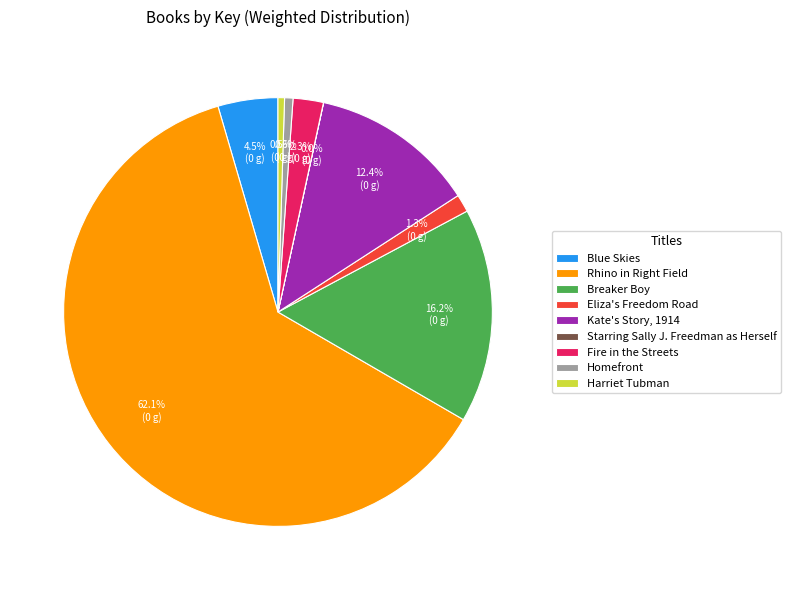

To the nearest percent, what is the difference between the largest and smallest slice percentages?

62%